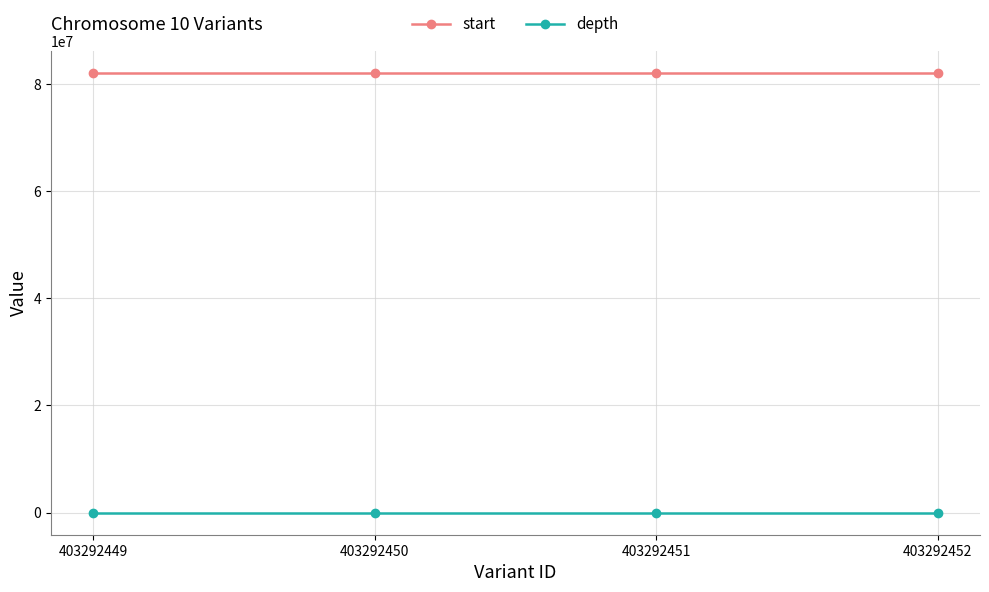

What is the value of the depth point at the 2nd from the left?

7